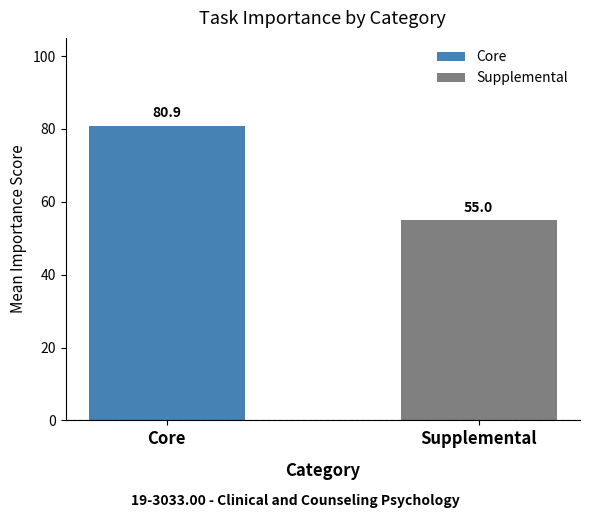

What is the smallest value displayed?

55.0